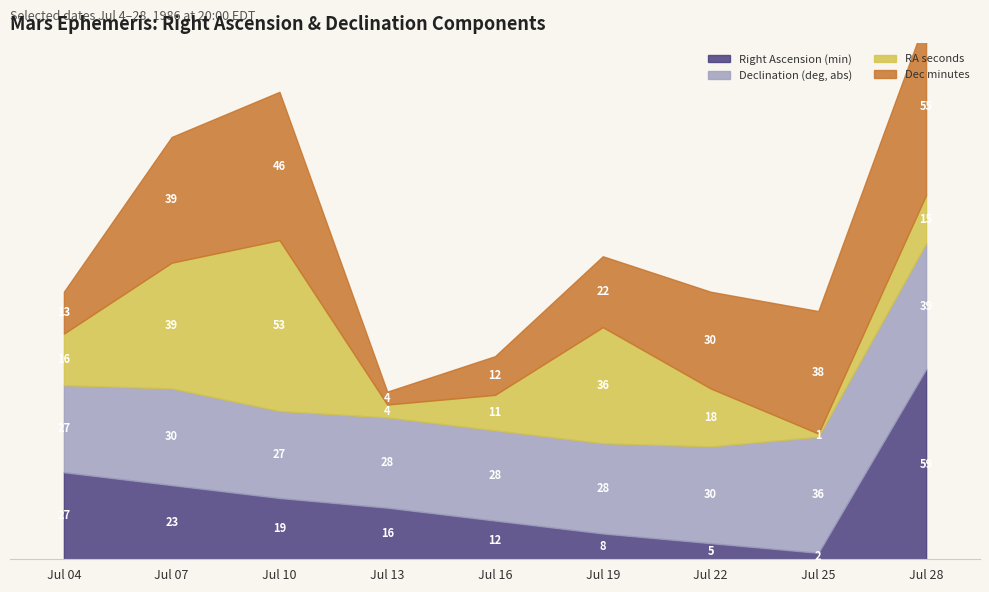

Rank the series by their maximum value, from lowest to highest.

Declination (deg, abs), RA seconds, Dec minutes, Right Ascension (min)